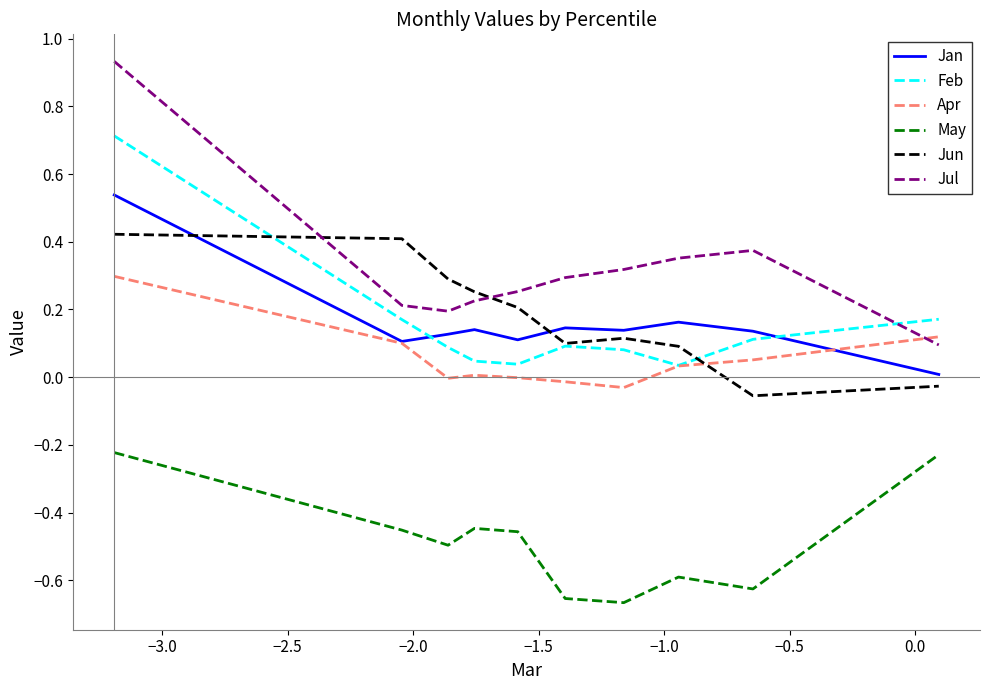

Which series has the largest range (max minus min)?

Jul